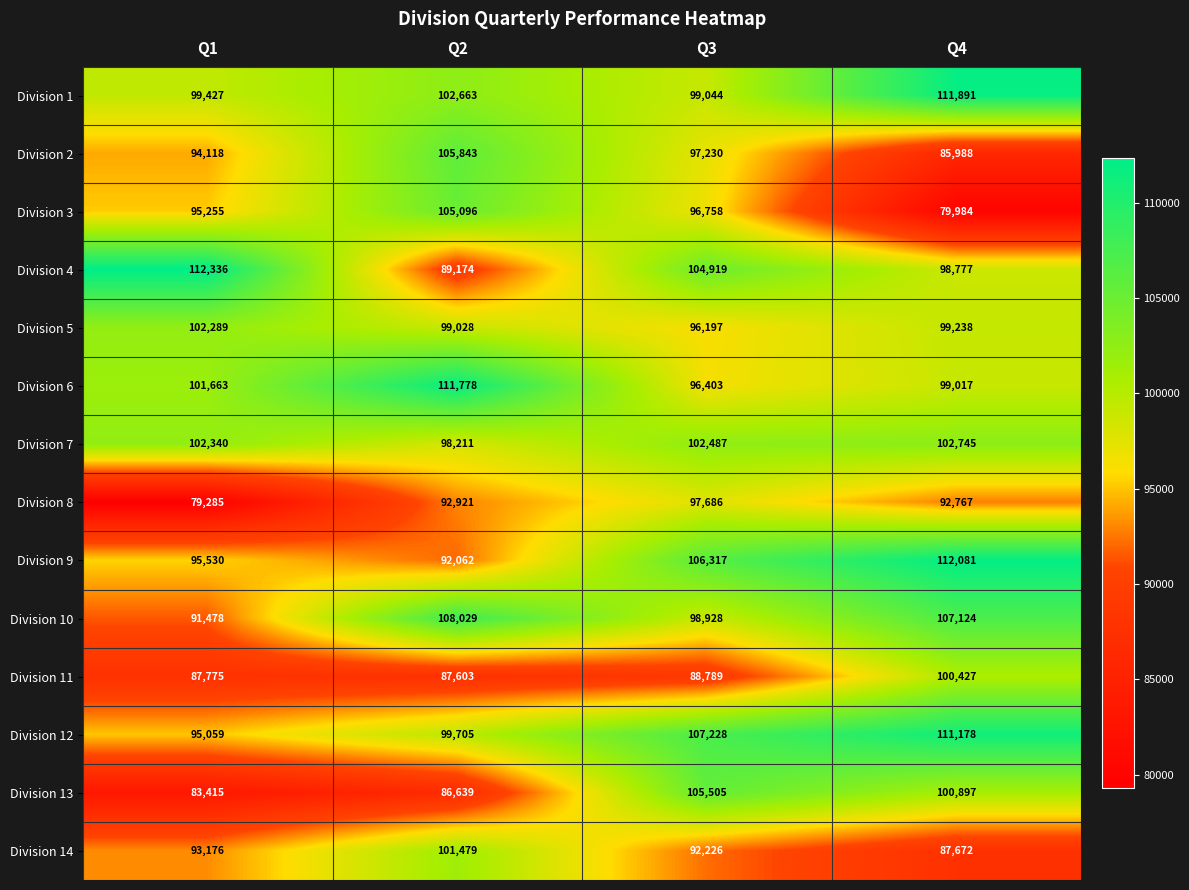

At Q4, list the series in order from largest to smallest.

Division 9, Division 1, Division 12, Division 10, Division 7, Division 13, Division 11, Division 5, Division 6, Division 4, Division 8, Division 14, Division 2, Division 3